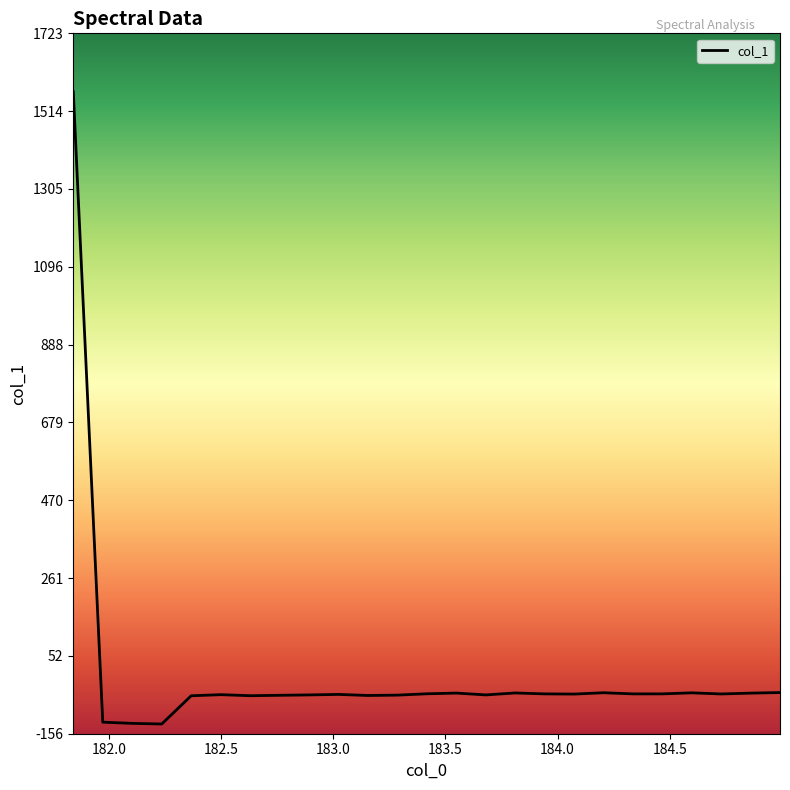

What is the smallest value displayed?

-130.4